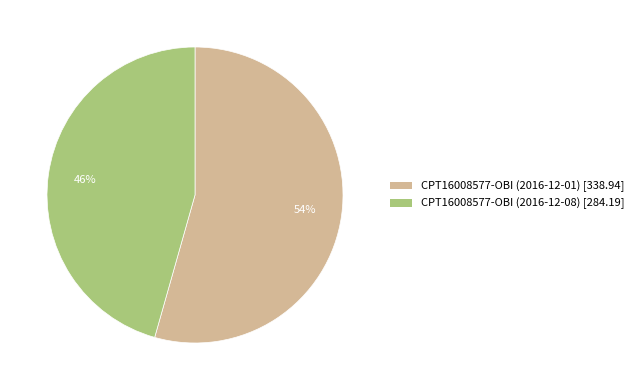

How many segments does this pie chart have?

2